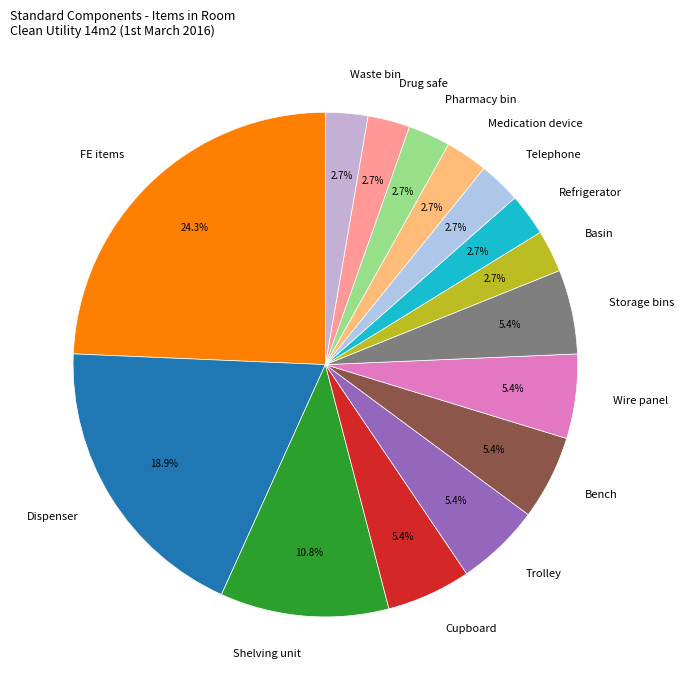

Combined, do Bench and Cupboard account for over 50%?

No